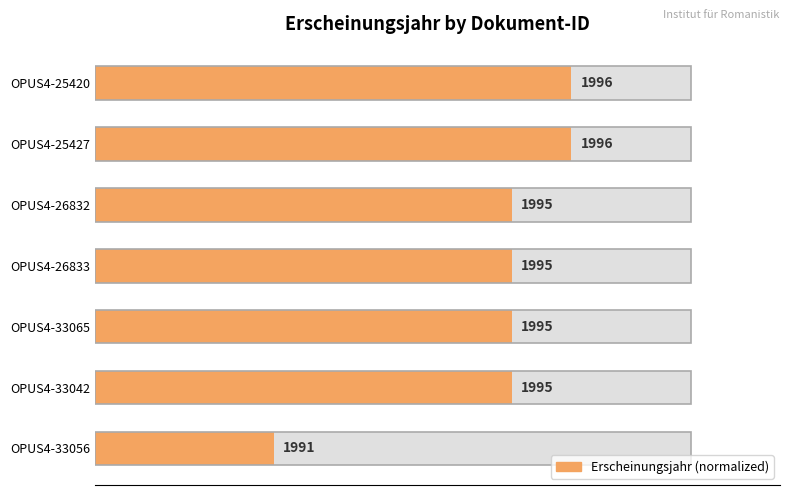

How many categories are shown in the chart?

7